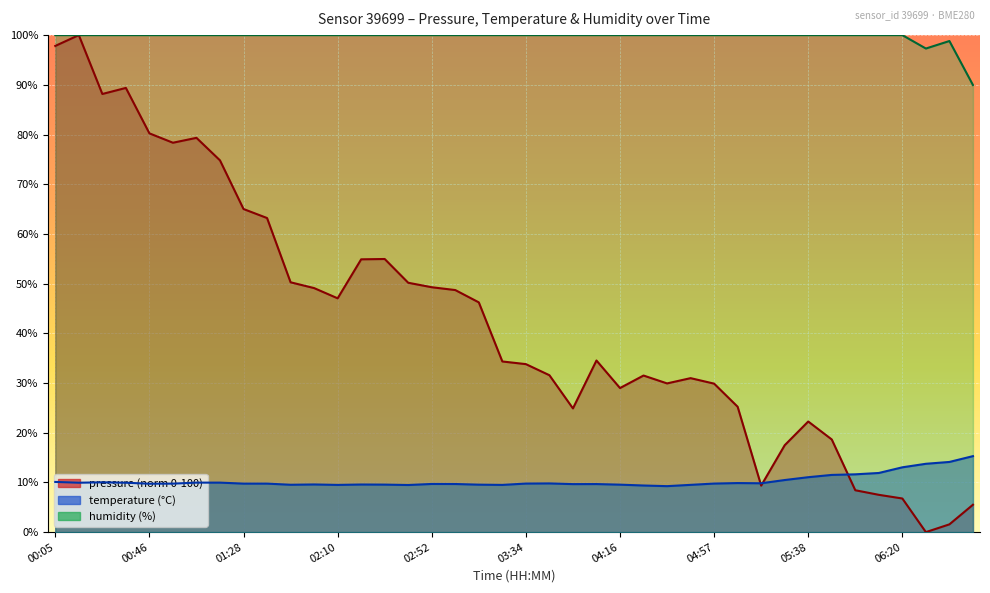

What position from the right is 05:38?

8